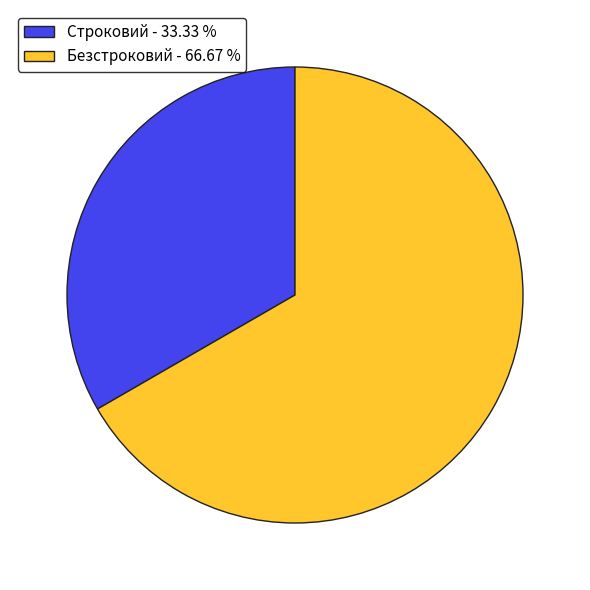

Count the number of slices in the pie.

2